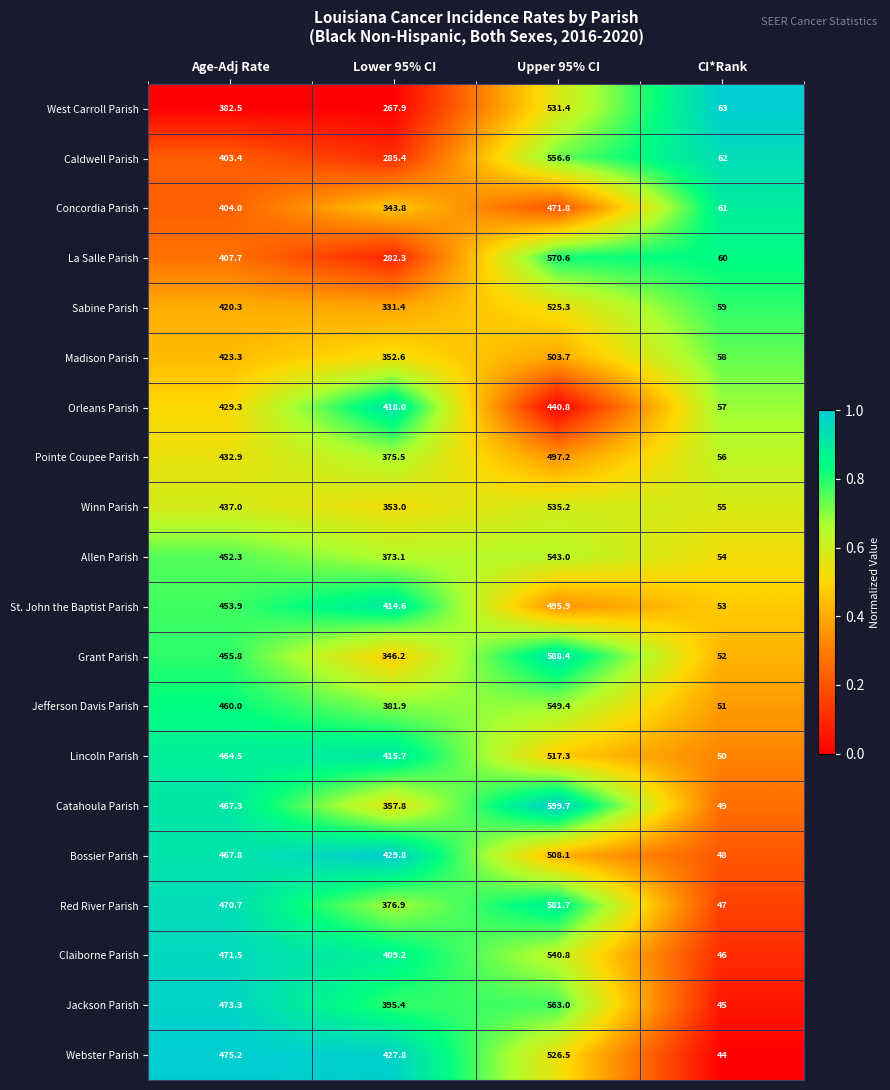

The value of Lincoln Parish at Age-Adj Rate is 816.5. True or false?

False